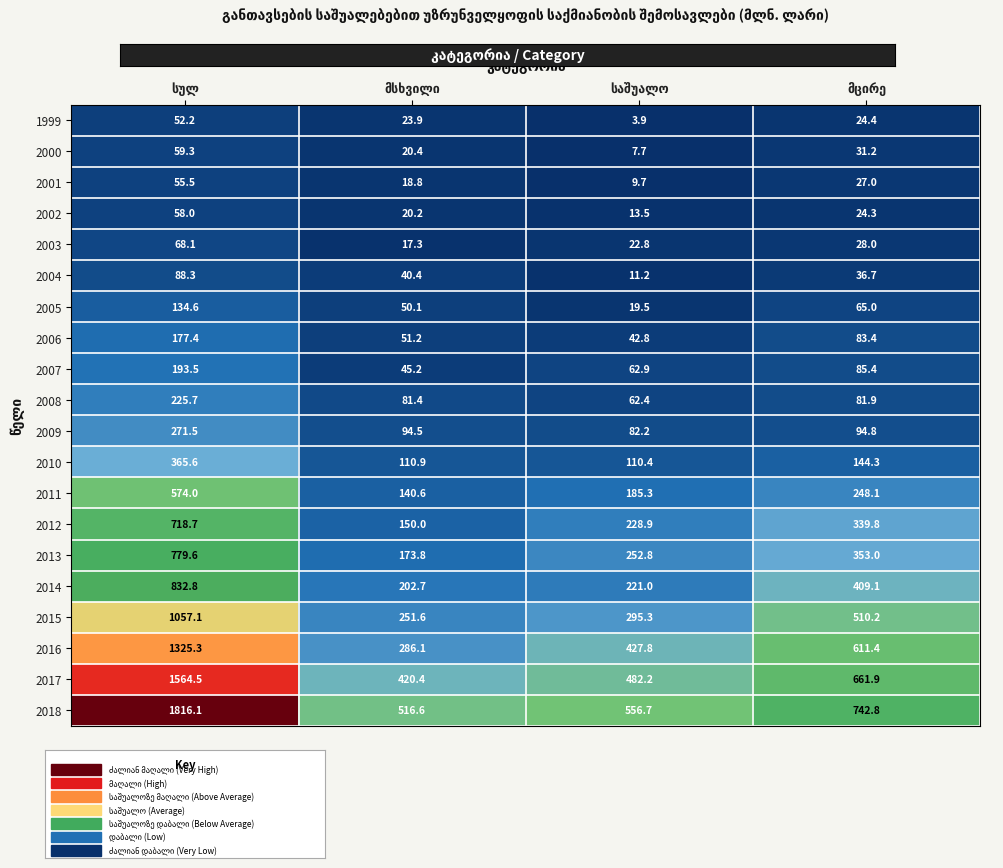

At how many categories does at least one series exceed 308?

4